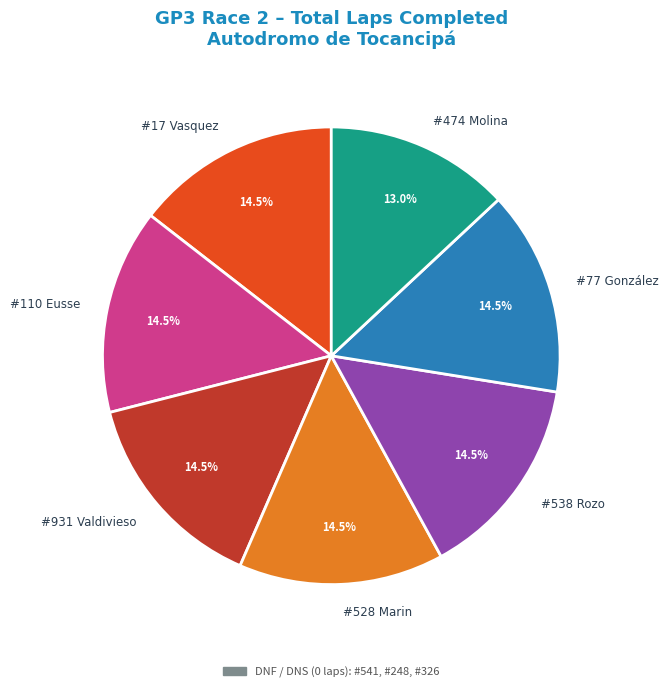

What is the smallest slice in the pie chart?

#474 Molina